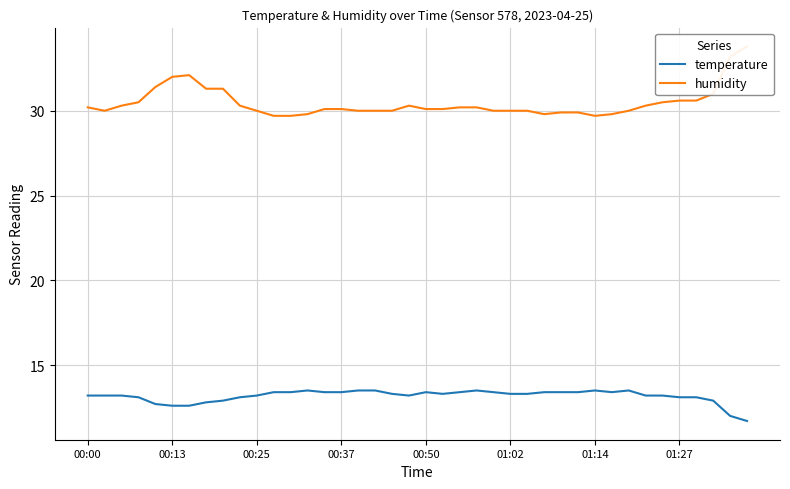

Where is temperature nearest to the value 12?

38